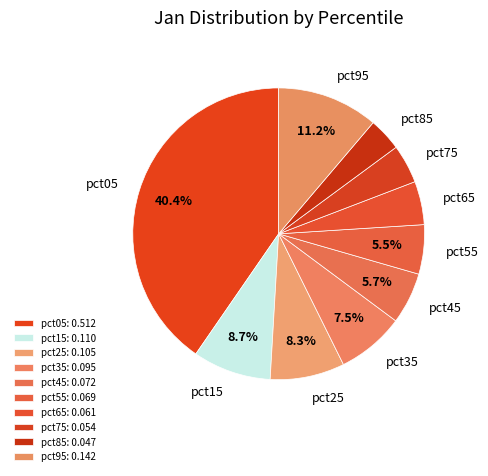

Does pct35 account for over 50% of the chart?

No